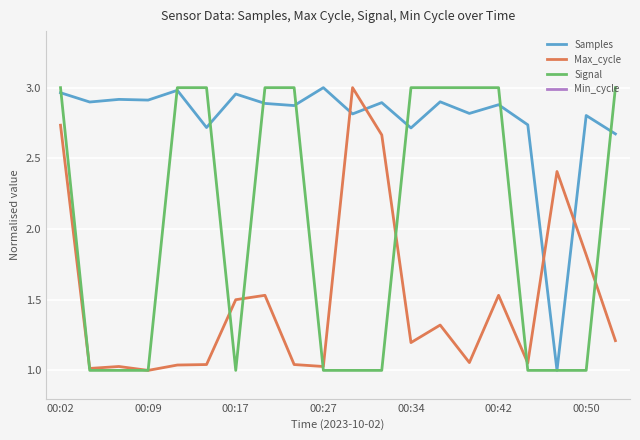

The value of Signal at 00:02 is 5.1. True or false?

False